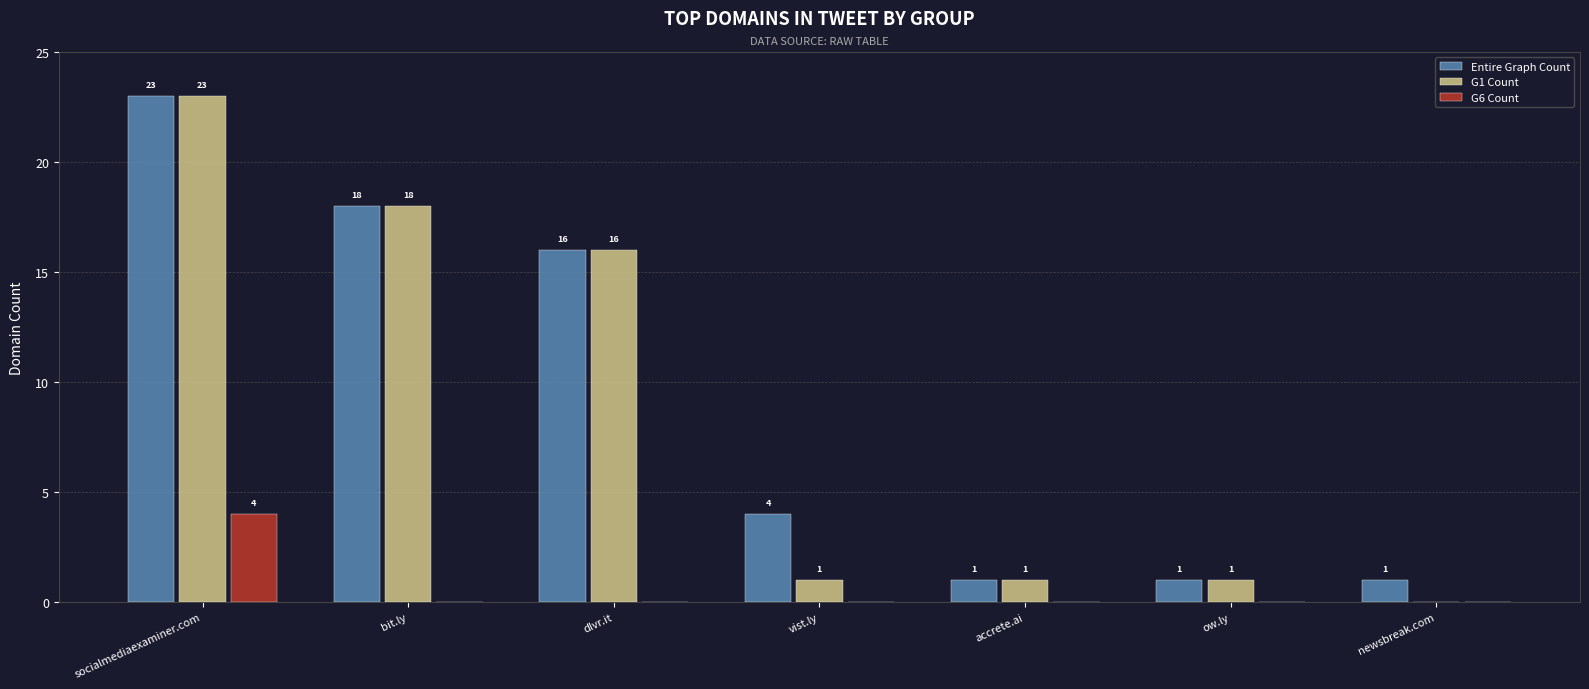

What is the maximum value shown in the chart?

23